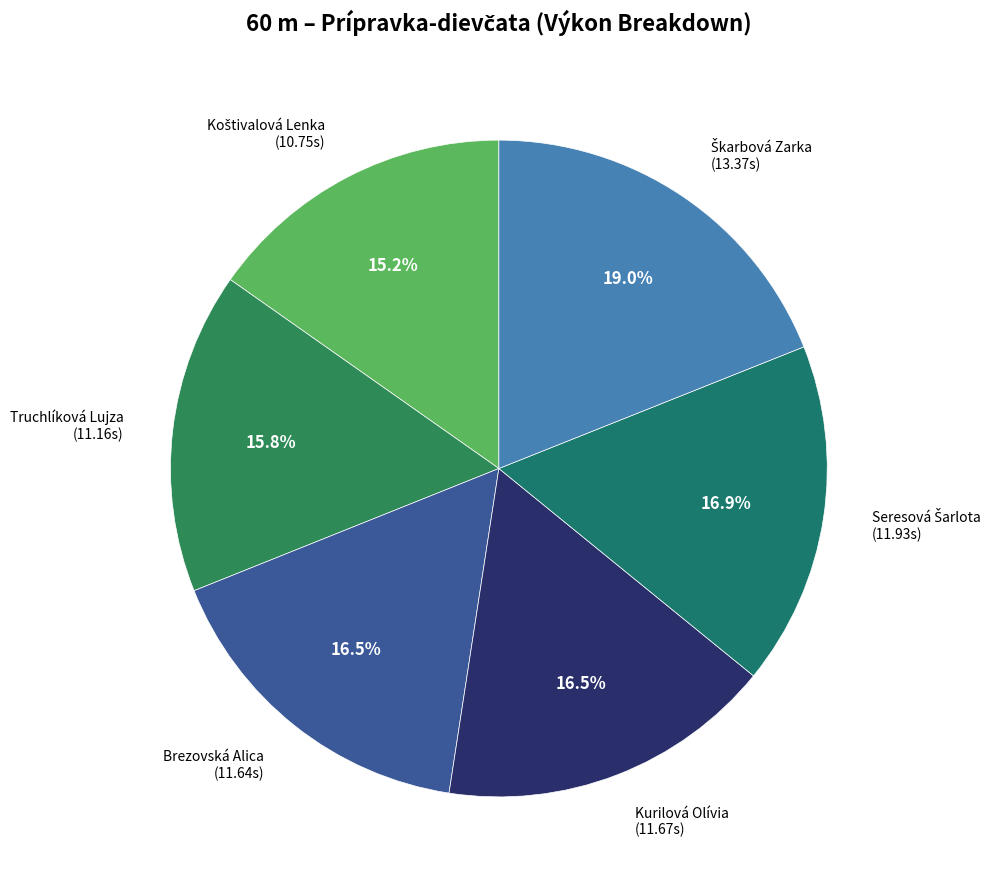

How many slices are in this pie chart?

6